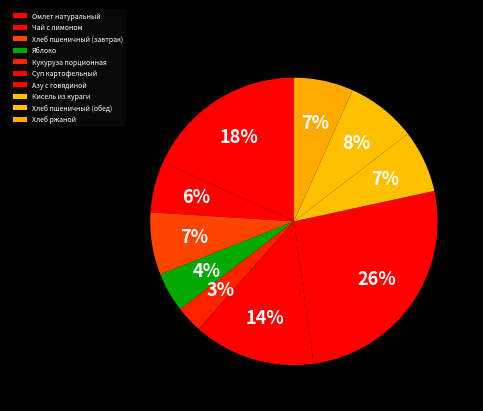

Combined, do Чай с лимоном and Кукуруза порционная account for over 50%?

No